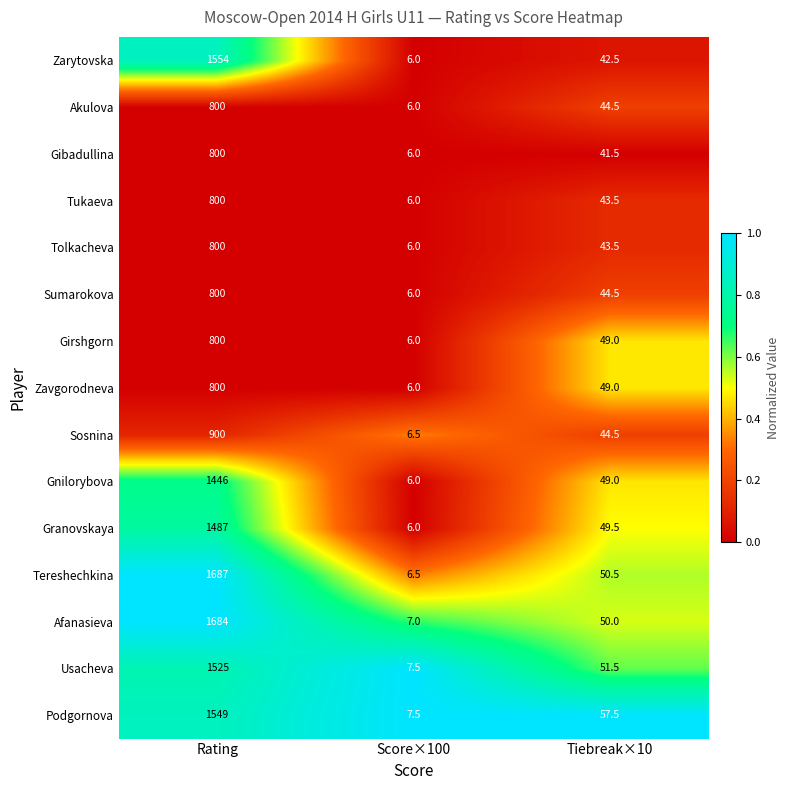

Which series has the largest range (max minus min)?

Tereshechkina